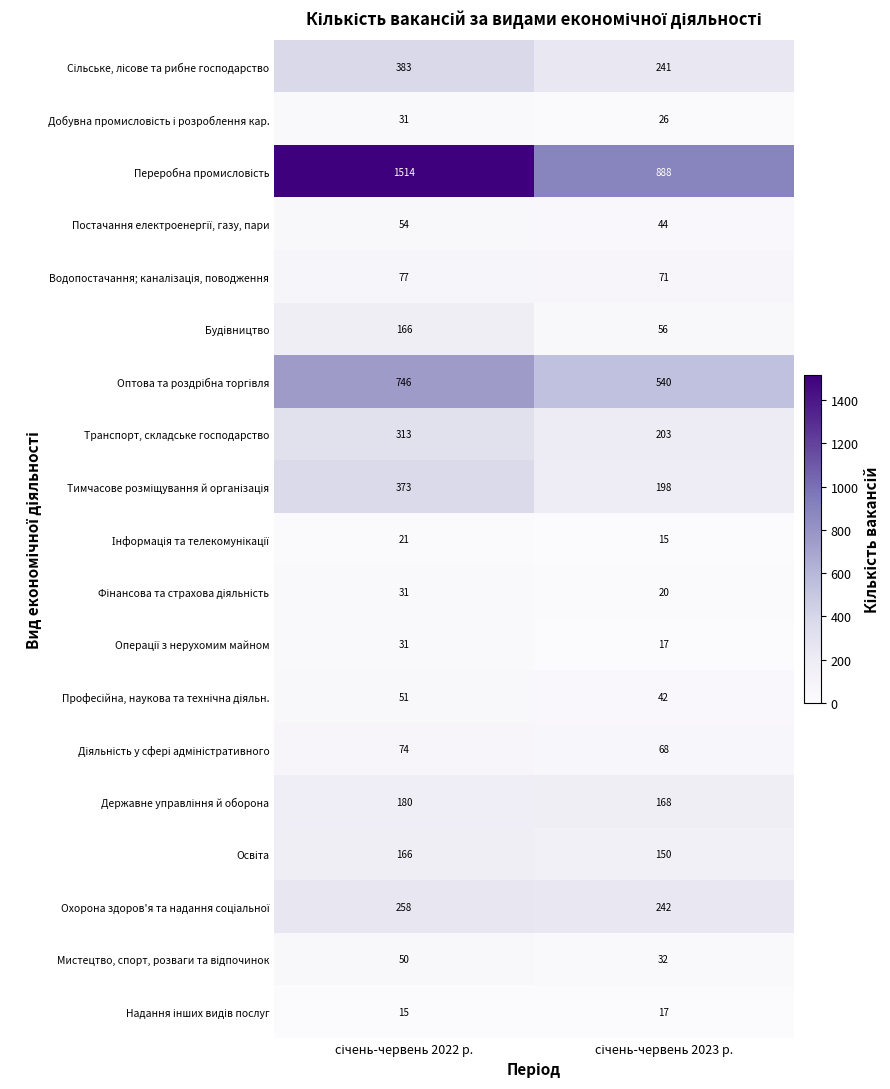

What is the smallest value displayed?

15